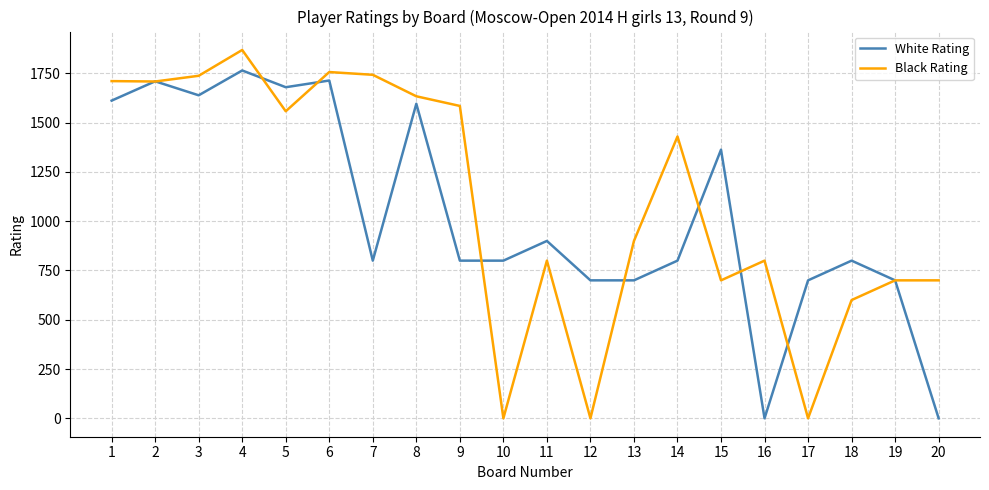

True or false: White Rating has a value of 1137 at 9.

False